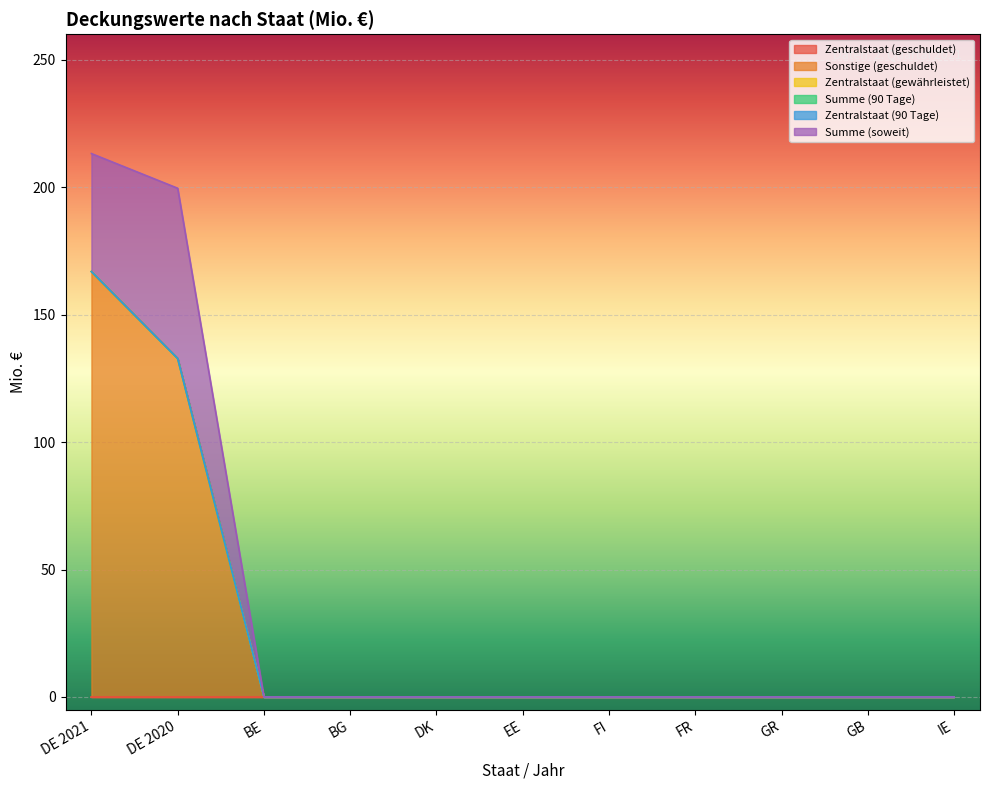

True or false: Sonstige (geschuldet) has more than 0 interior local peaks.

False